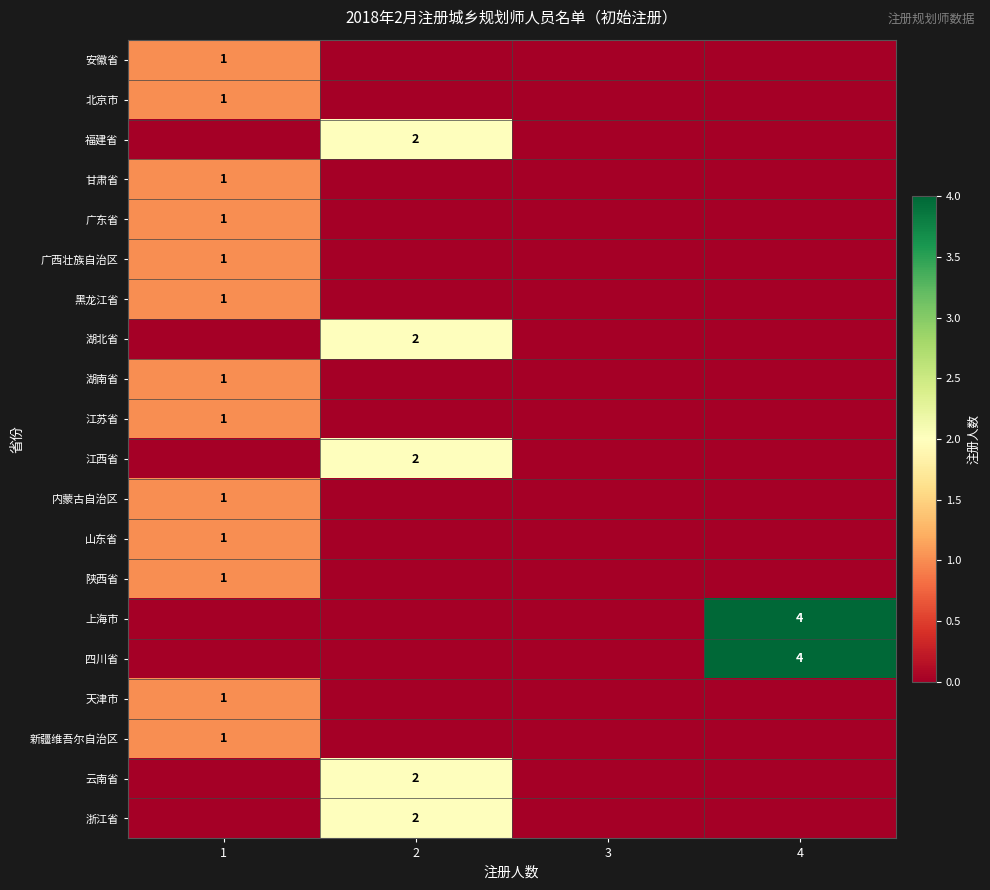

The value of 内蒙古自治区 at 1 is 1. True or false?

True